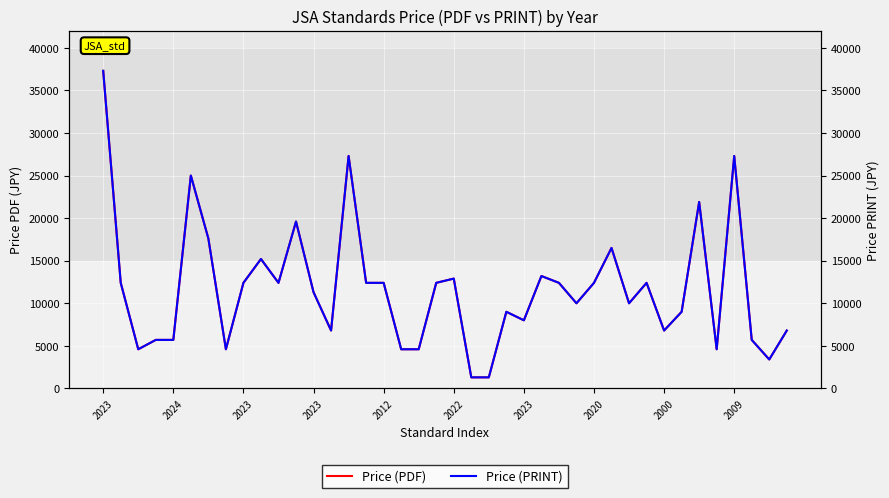

What is the difference between the maximum and minimum values in the Price (PRINT) series?

36000